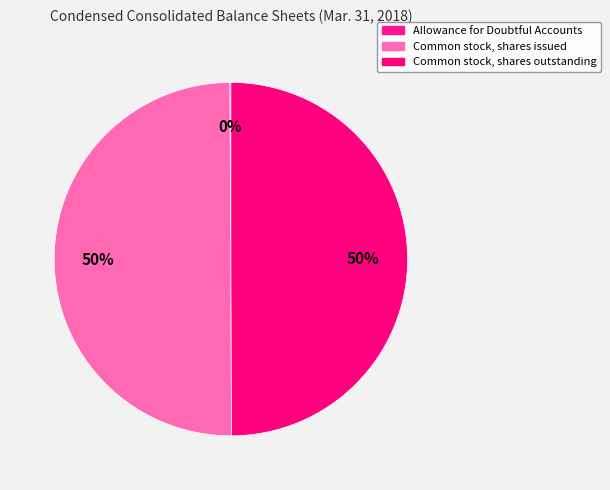

The Common stock, shares issued slice represents 50% of the pie. True or false?

True